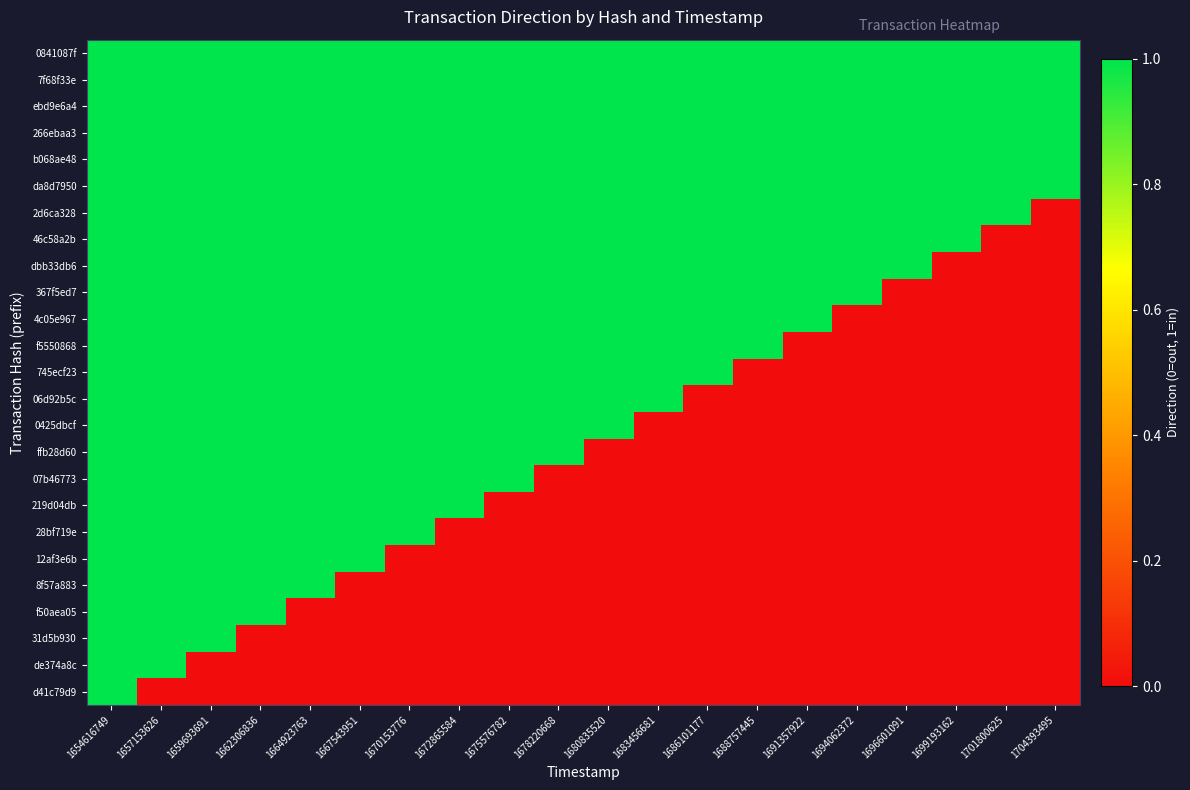

Between 1659693691 and 1686101177, which is larger?

1659693691